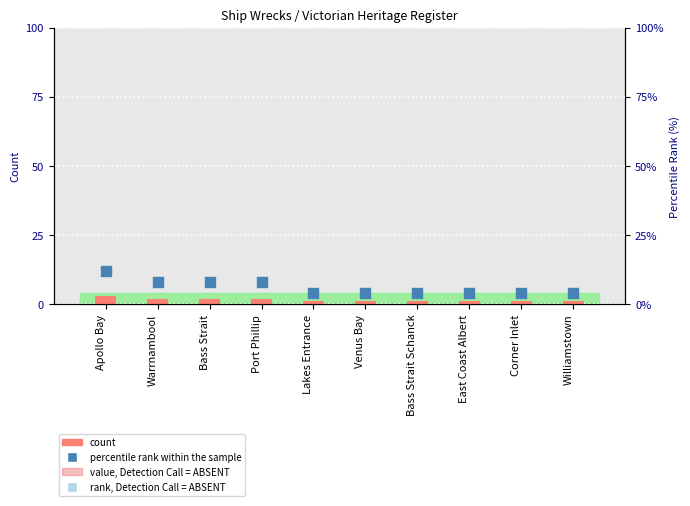

At which category is the sum across all series the highest?

Apollo Bay